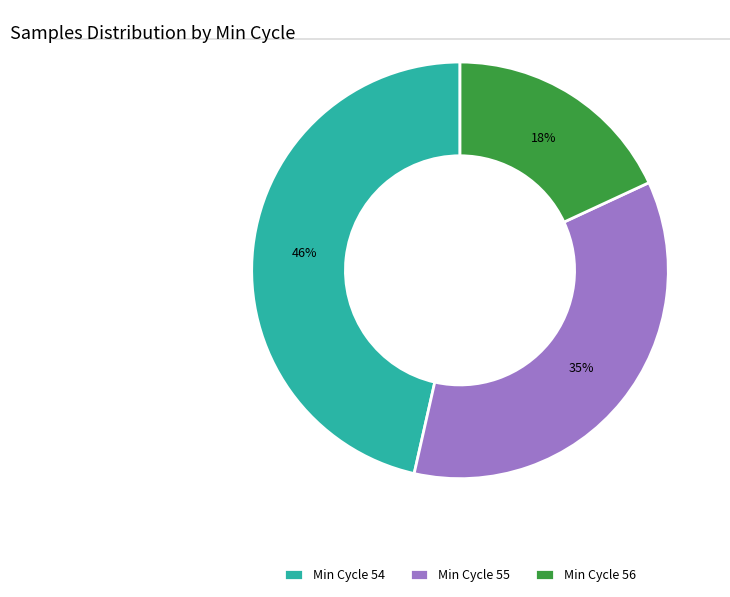

Which has a higher value, Min Cycle 56 or Min Cycle 55?

Min Cycle 55